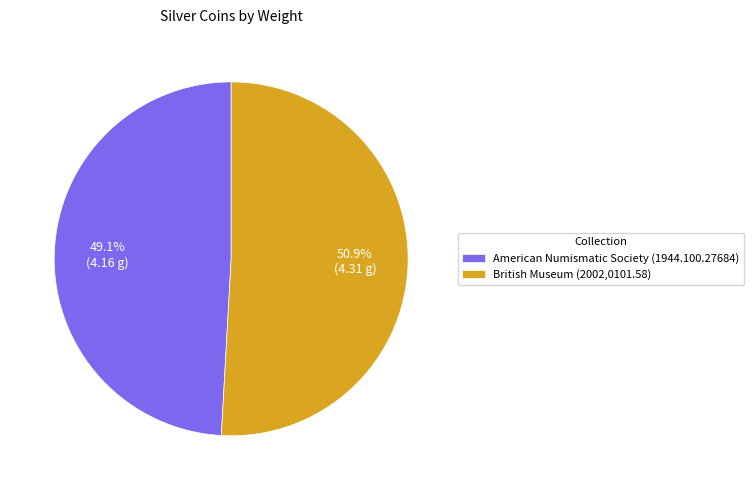

Is American Numismatic Society (1944.100.27684) the majority of the pie?

No